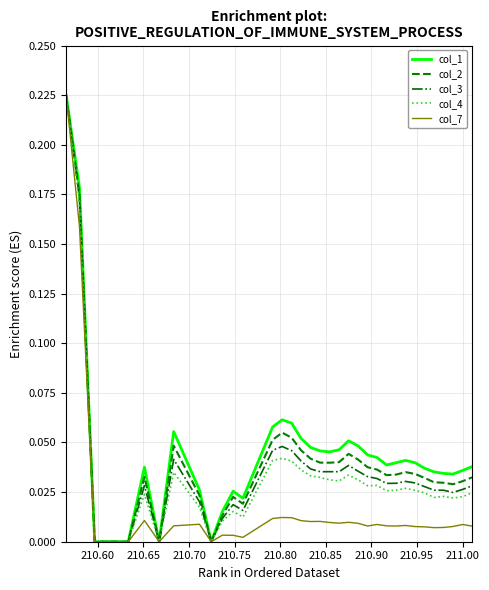

How many lines are shown in the chart?

5